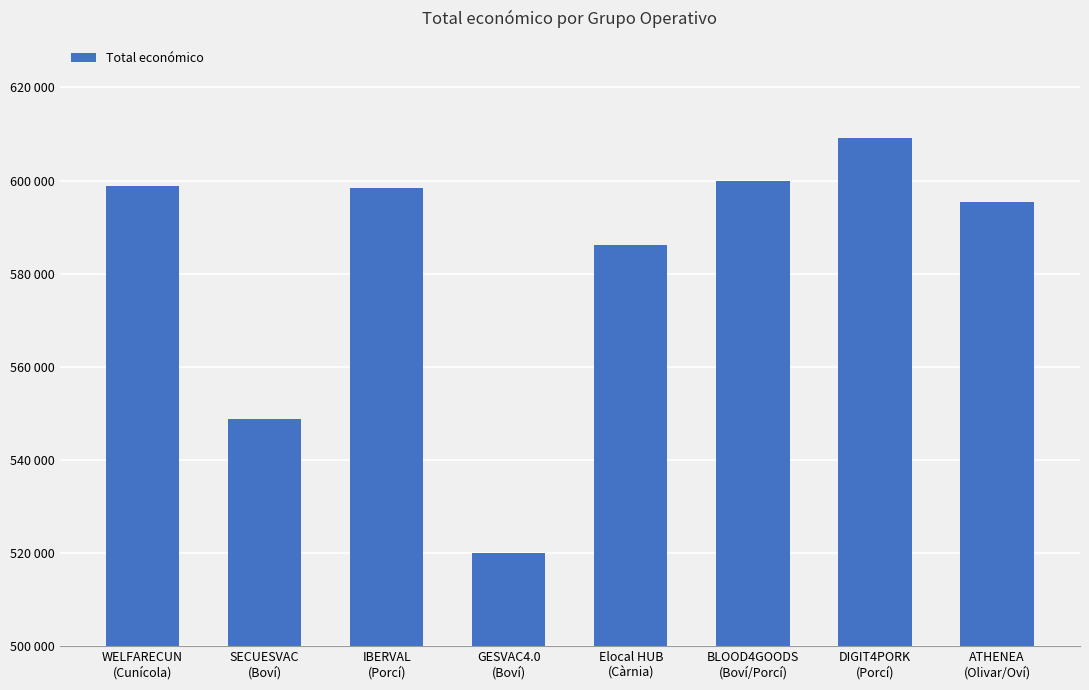

What is the label of the 4th bar from the left?

GESVAC4.0
(Boví)